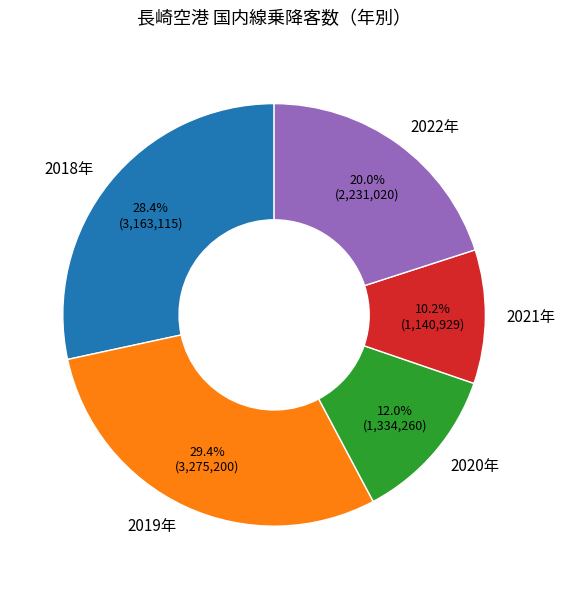

To the nearest percent, what percentage of the pie is 2019年?

29%